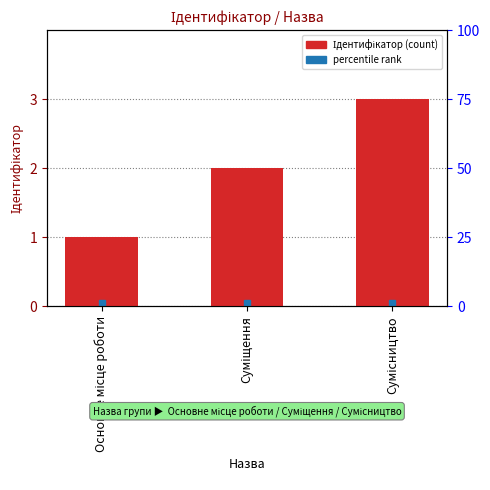

How many values are between 1 and 3?

3